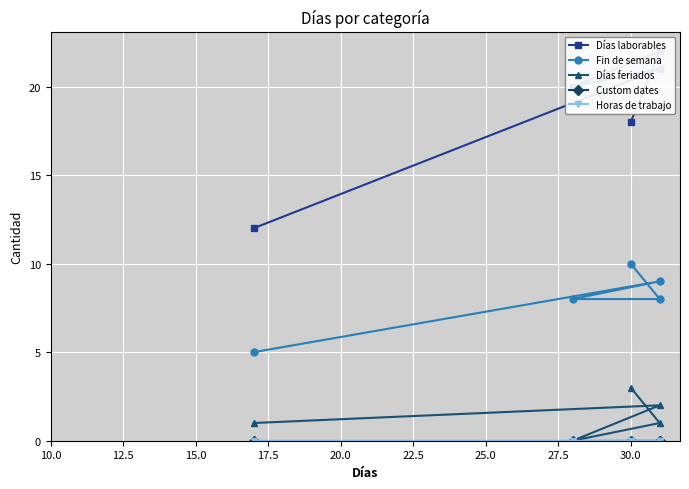

The Días laborables series shows 35 at 17.5. True or false?

False